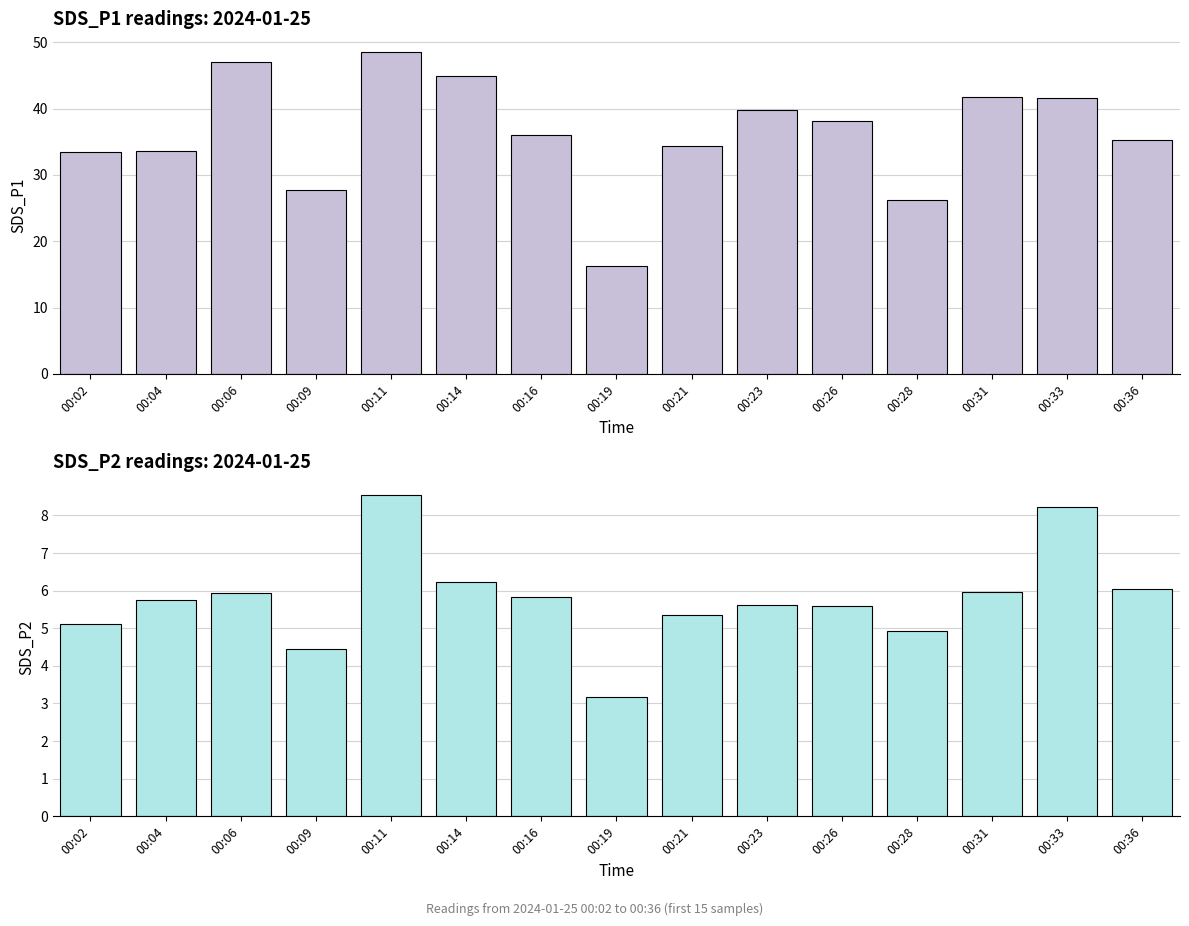

Reading left to right, extract all data points from this chart.

SDS_P1: 33.5	33.6	47.0	27.8	48.5	44.9	36.0	16.3	34.4	39.9	38.1	26.2	41.8	41.6	35.3
SDS_P2: 5.1	5.8	5.9	4.5	8.6	6.2	5.8	3.2	5.3	5.6	5.6	4.9	6.0	8.2	6.0